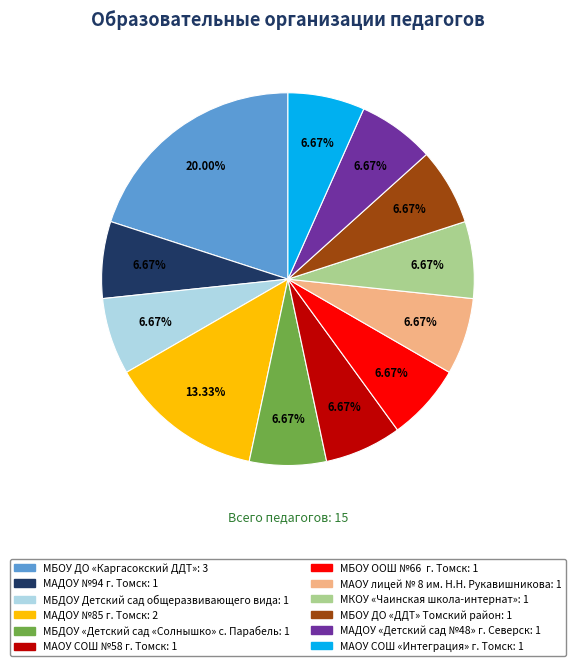

How much of the chart is everything except МБДОУ Детский сад общеразвивающего вида?

93.3%